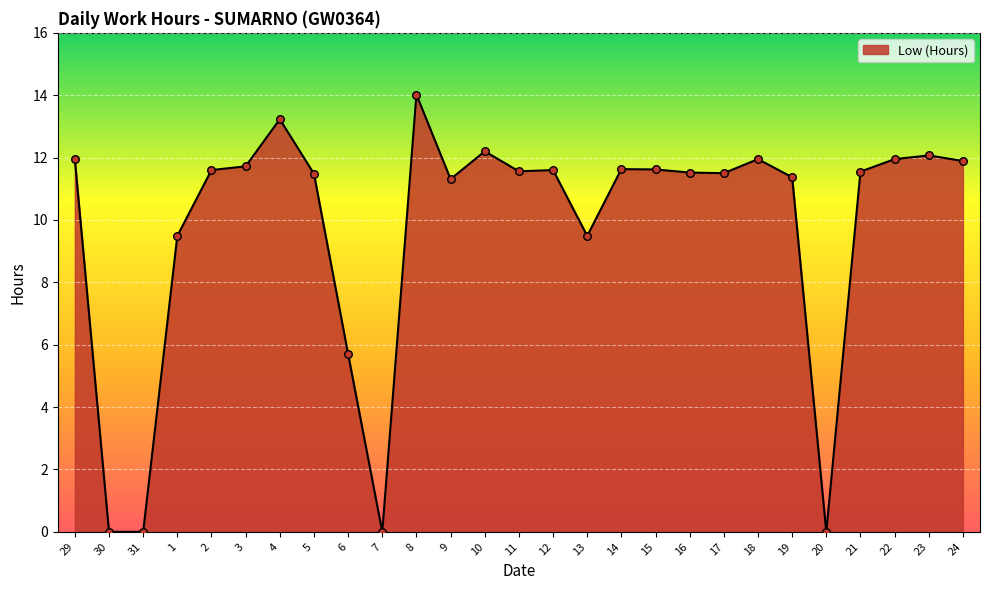

What is the change in value from 4 to 24?

-1.3